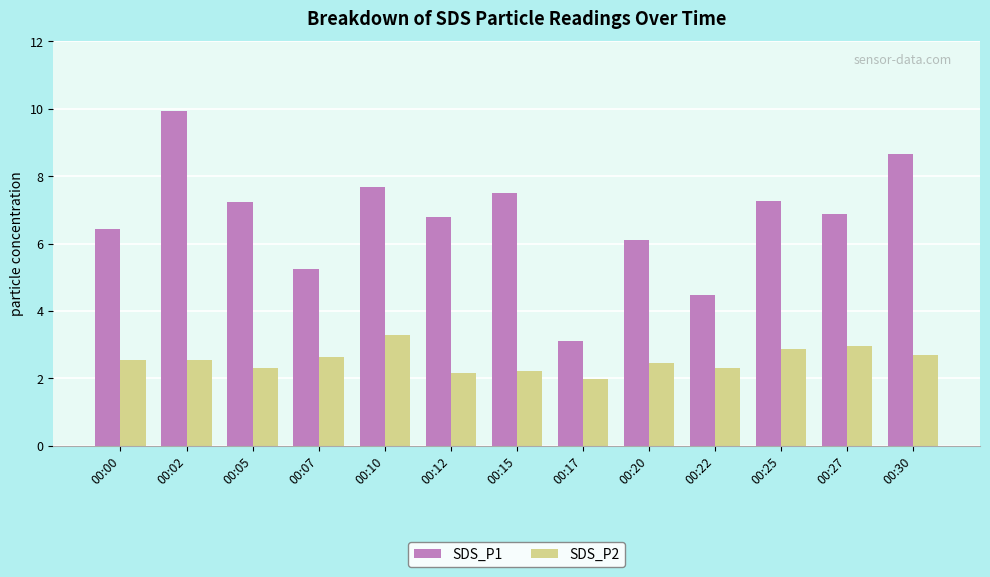

What is the difference between the SDS_P1 values at 00:25 and 00:10?

0.4